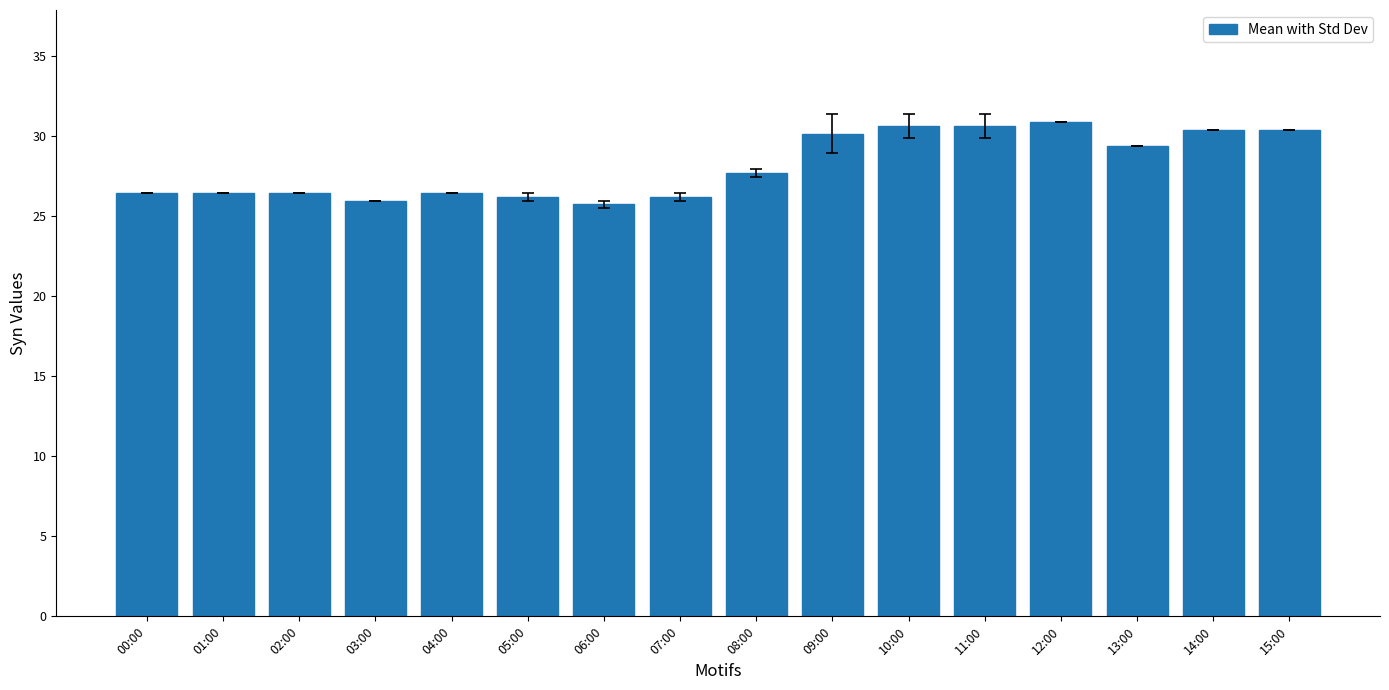

Reading left to right, what are all the values shown in this chart?

00:00=26.5	01:00=26.5	02:00=26.5	03:00=26.0	04:00=26.5	05:00=26.2	06:00=25.7	07:00=26.2	08:00=27.7	09:00=30.1	10:00=30.6	11:00=30.6	12:00=30.9	13:00=29.4	14:00=30.4	15:00=30.4